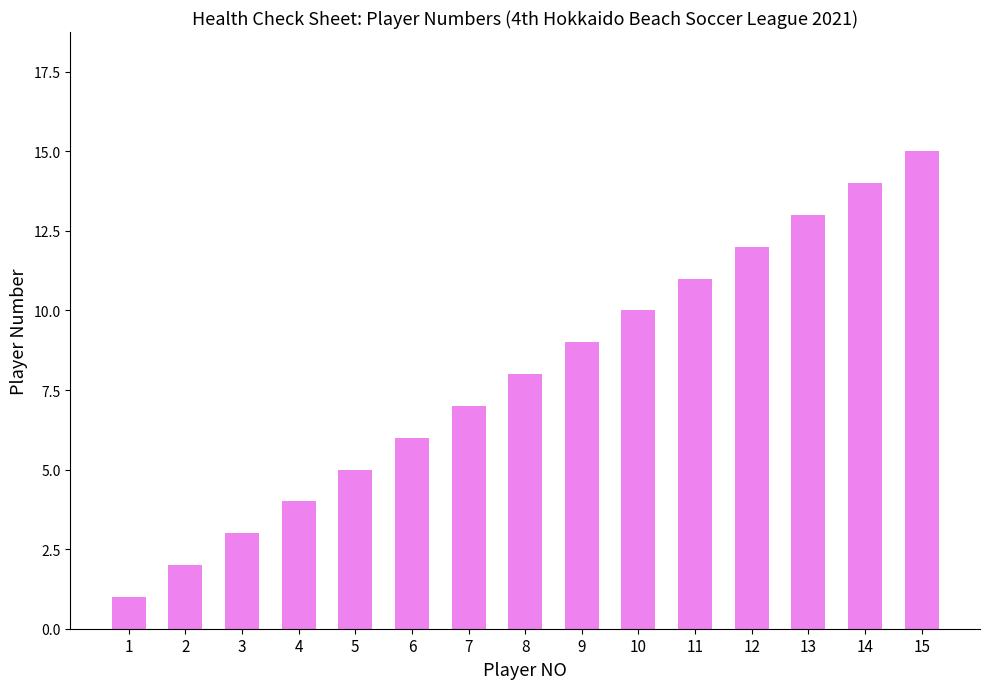

Does the chart contain any negative values?

No